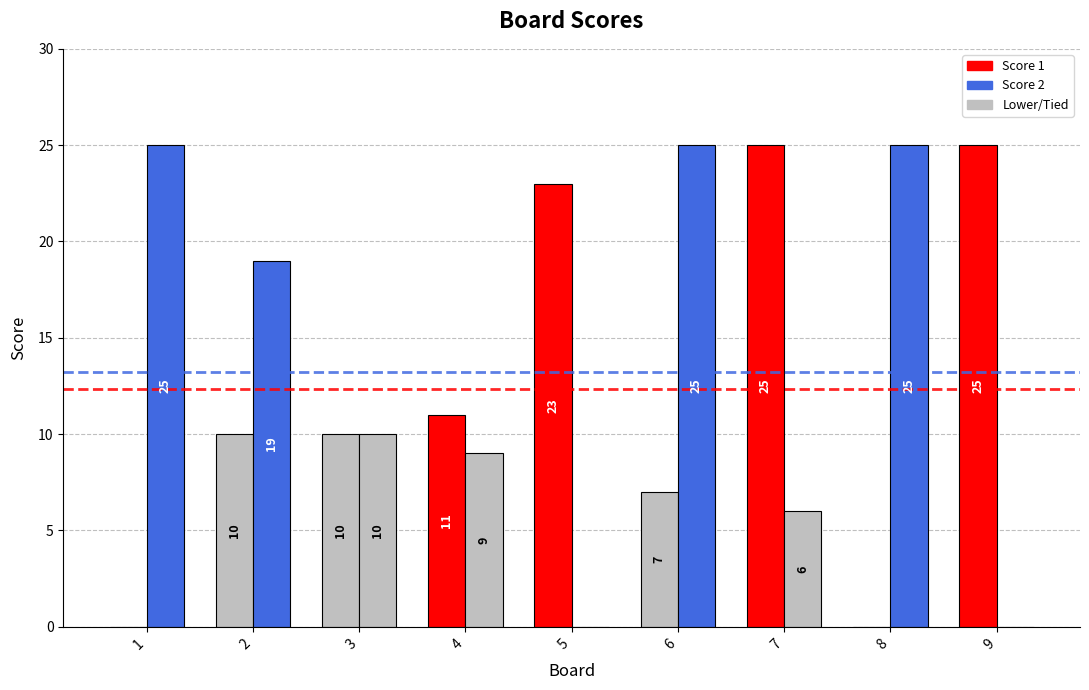

Count the number of categories in the chart.

9